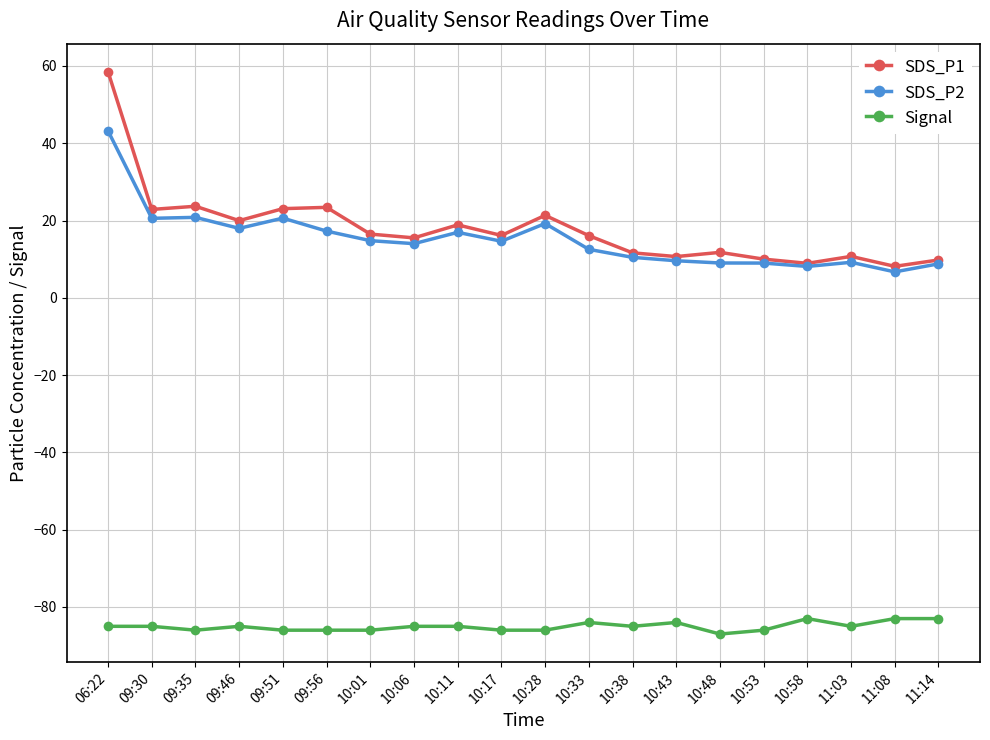

Is it true that Signal equals -152.4 at 10:28?

False